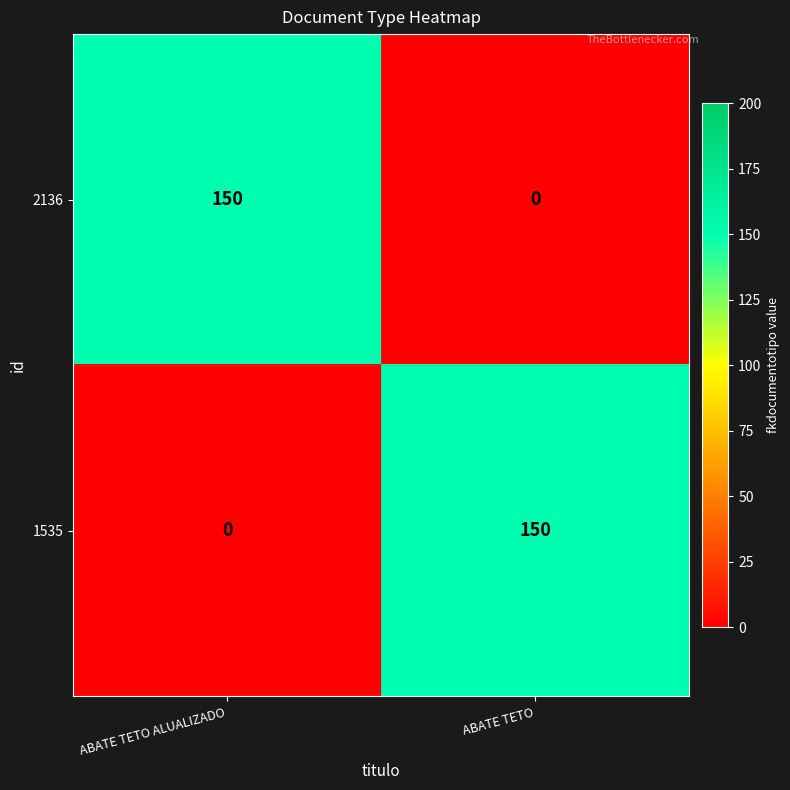

Reading left to right, transcribe all the data shown in this chart.

2136: ABATE TETO ALUALIZADO=150	ABATE TETO=0
1535: ABATE TETO ALUALIZADO=0	ABATE TETO=150